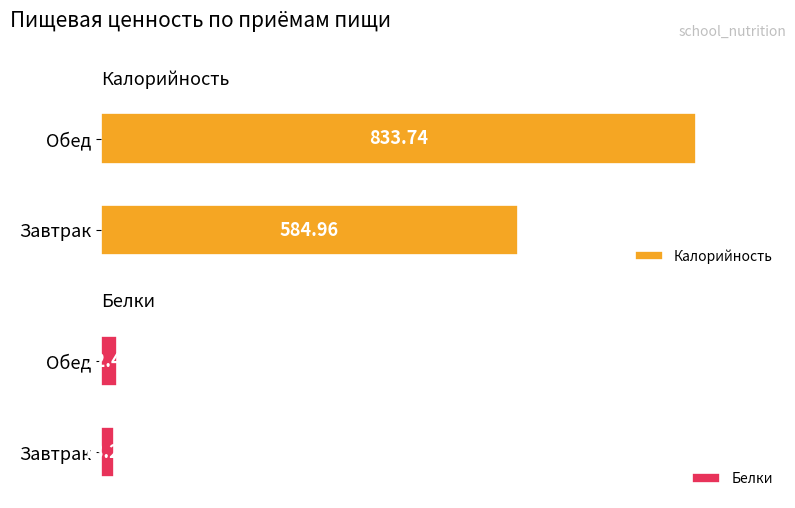

Count the number of data series in this chart.

2